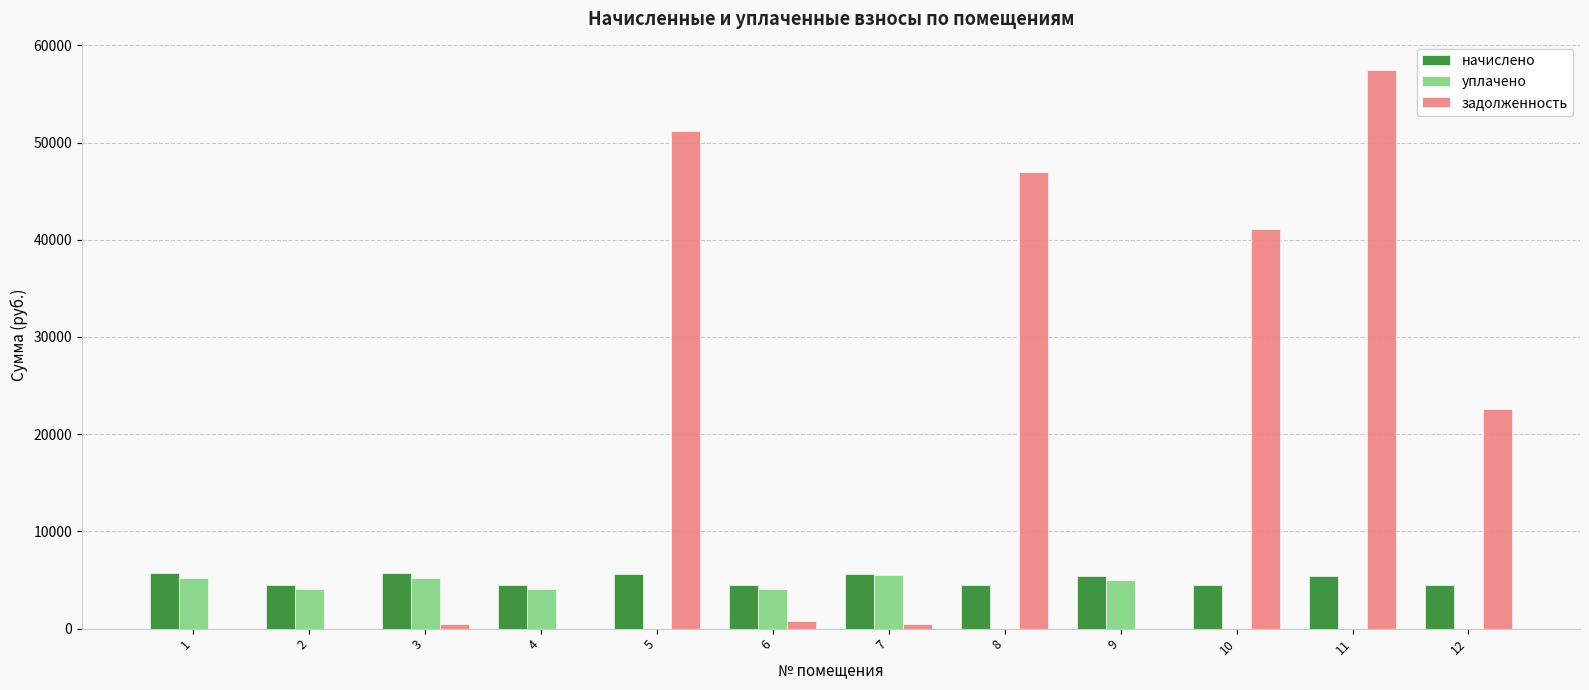

At which category is the sum across all series the highest?

11